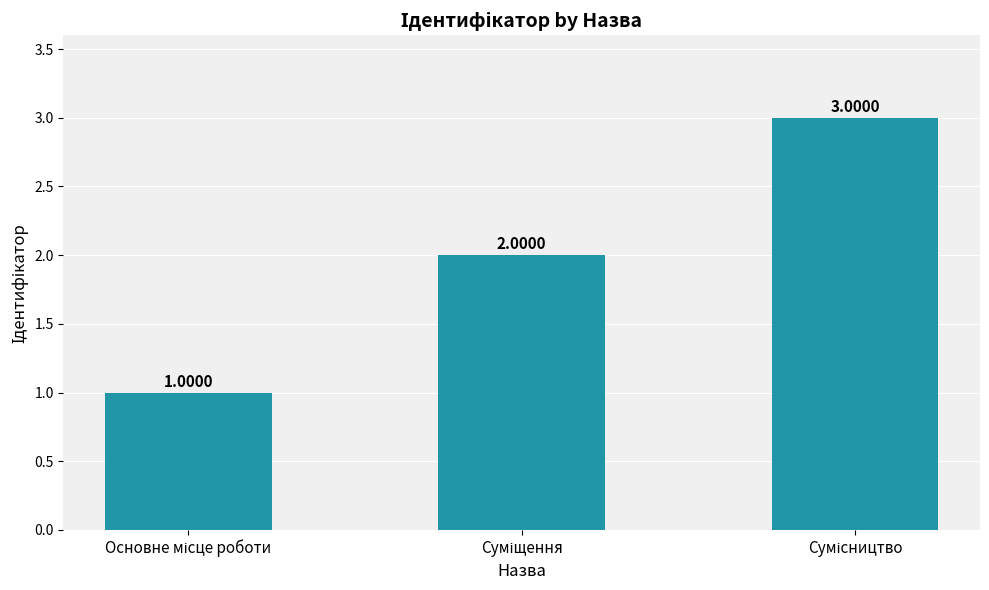

What is the greatest value displayed?

3